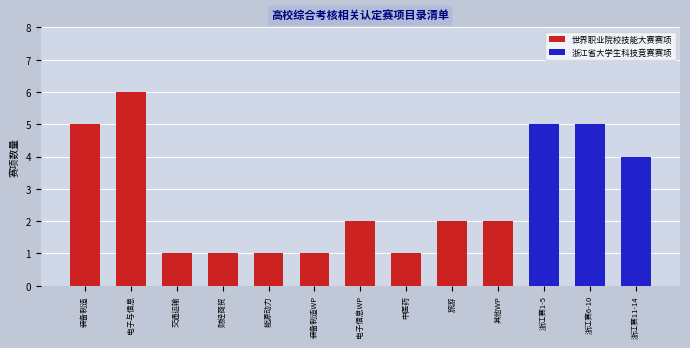

Reading right to left, list the values for the 世界职业院校技能大赛赛项 series.

浙江赛11-14=0	浙江赛6-10=0	浙江赛1-5=0	其他WP=2	旅游=2	中医药=1	电子信息WP=2	装备制造WP=1	能源动力=1	财经商贸=1	交通运输=1	电子与信息=6	装备制造=5